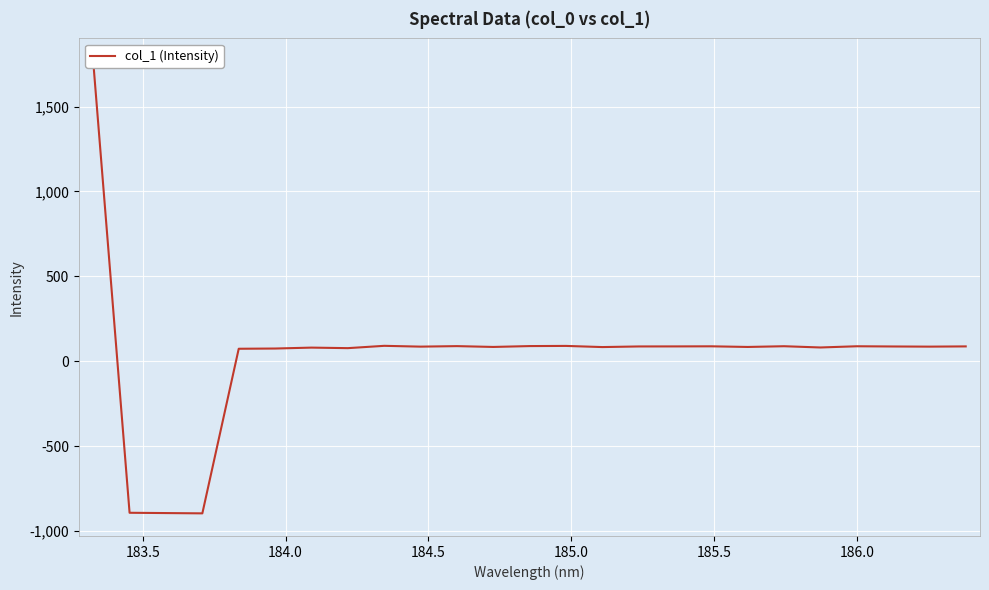

The chart shows a value of -327.8 at 183.5. True or false?

False